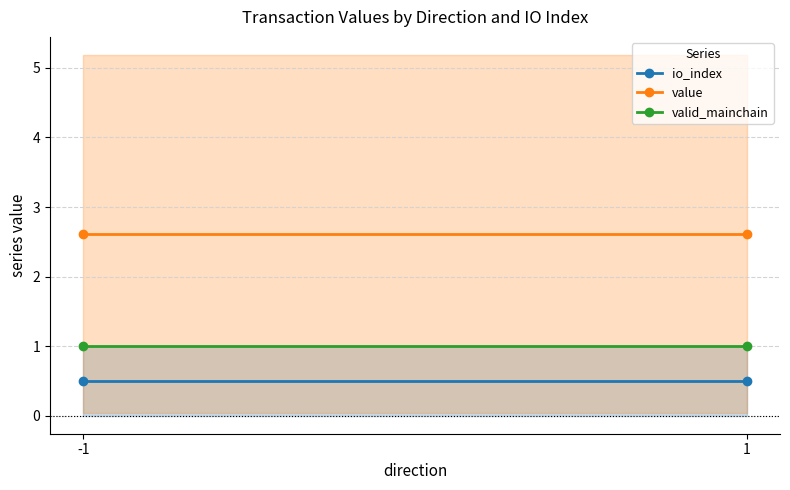

At which label does io_index reach its minimum?

-1